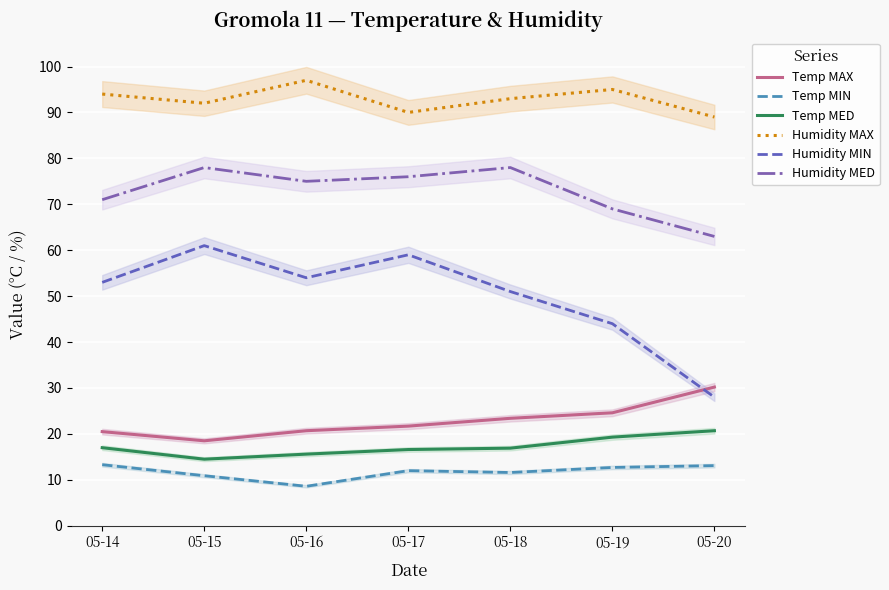

Rank the series at 05-16 from lowest to highest value.

Temp MIN, Temp MED, Temp MAX, Humidity MIN, Humidity MED, Humidity MAX